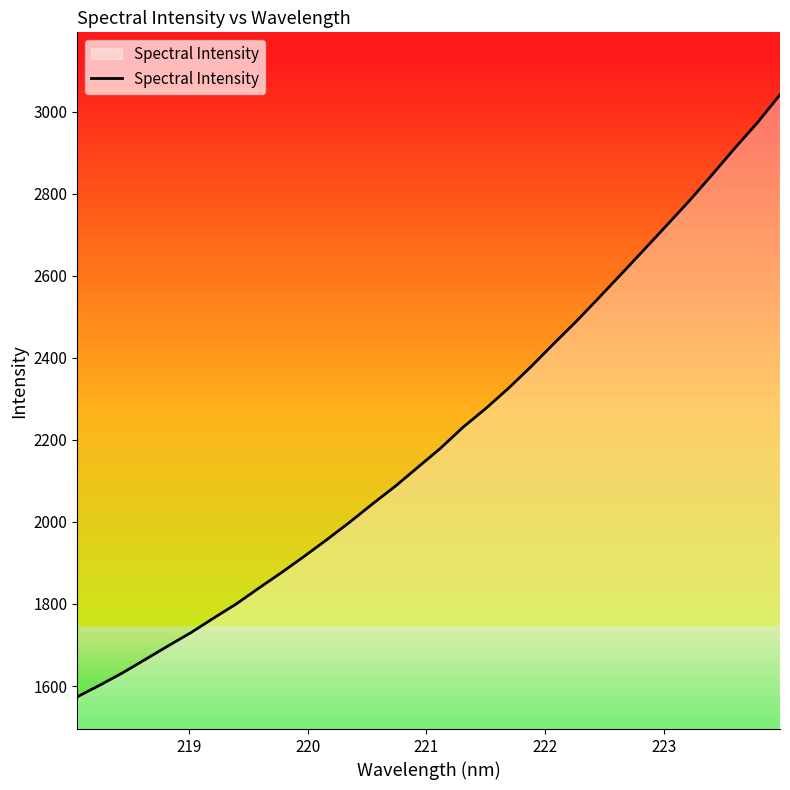

What is the difference between the maximum and minimum values?

1467.2